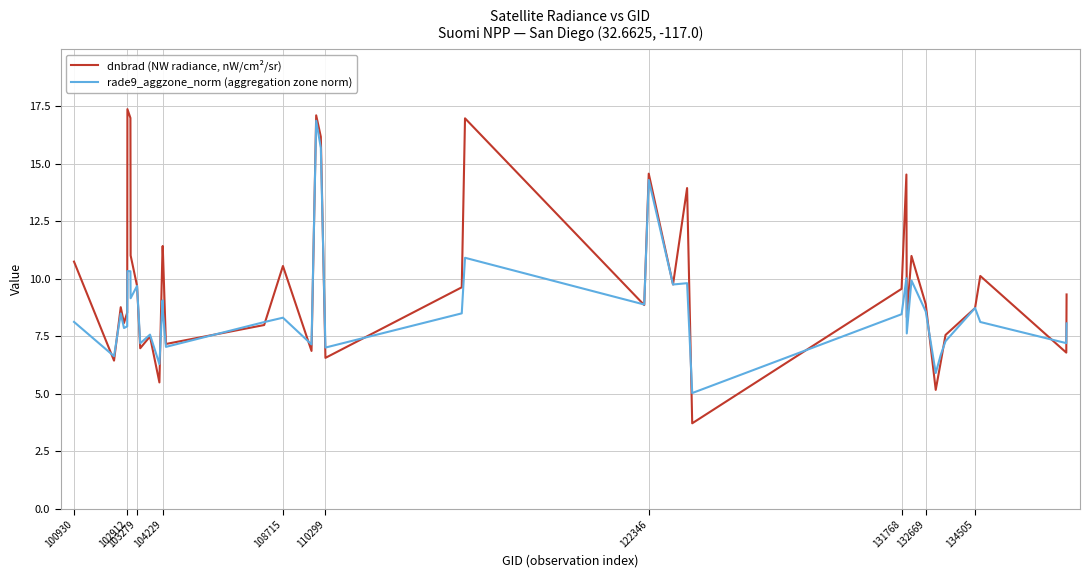

What is the minimum value for dnbrad (NW radiance, nW/cm²/sr)?

3.7